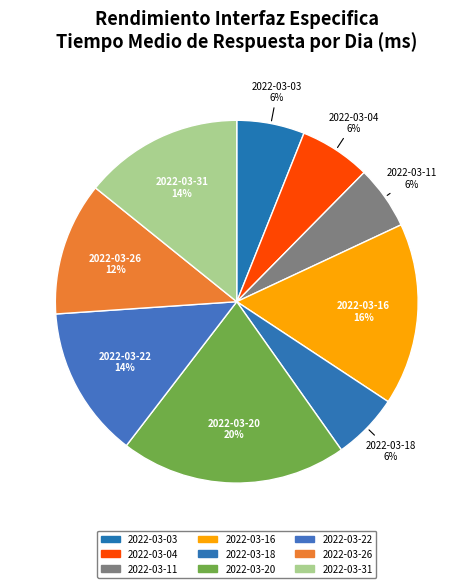

Count the number of slices in the pie.

9